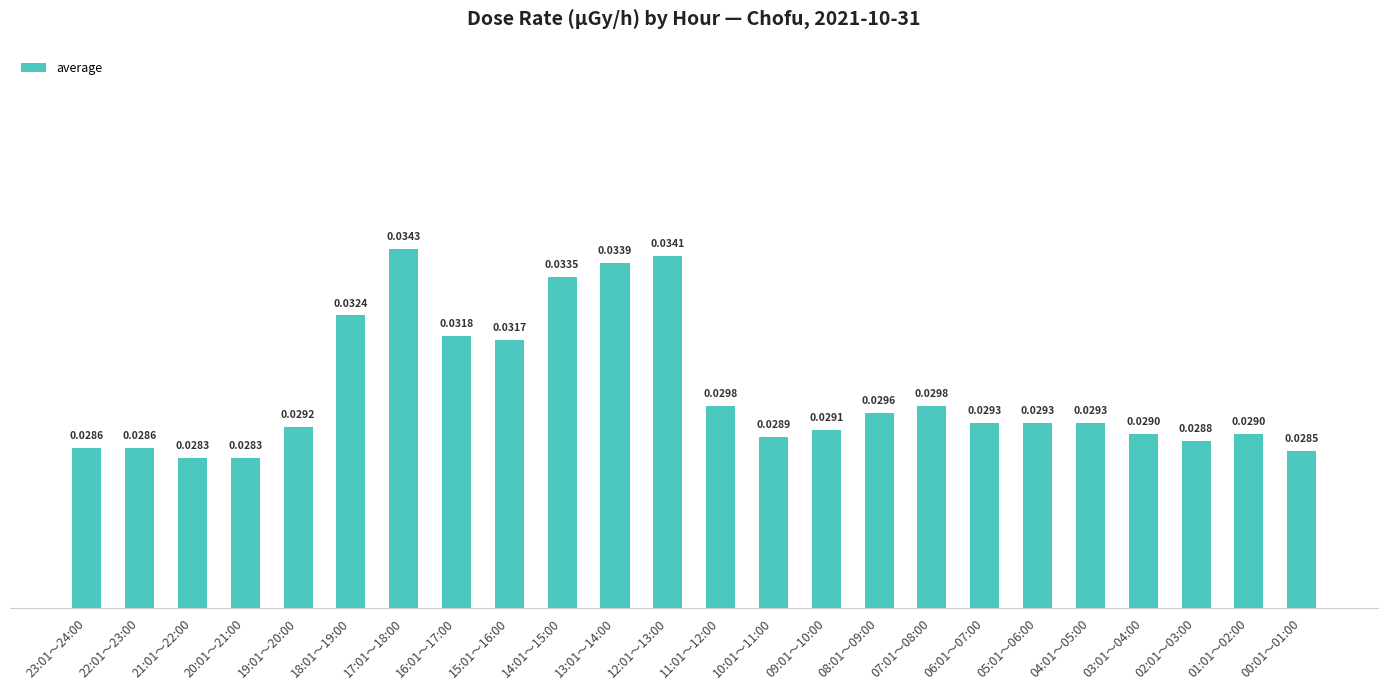

How many bars are there in total?

24